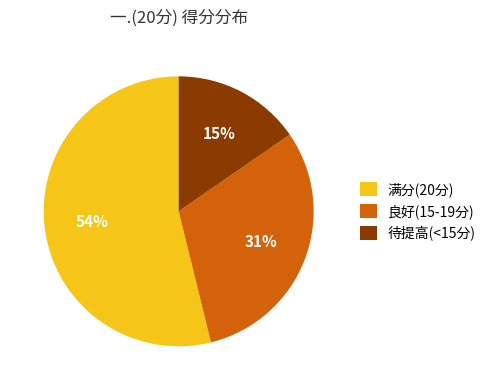

Which has a higher value, 良好(15-19分) or 待提高(<15分)?

良好(15-19分)